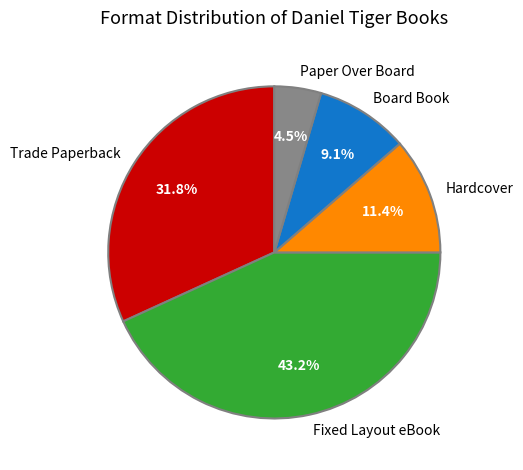

Is the sum of Paper Over Board and Board Book greater than half?

No